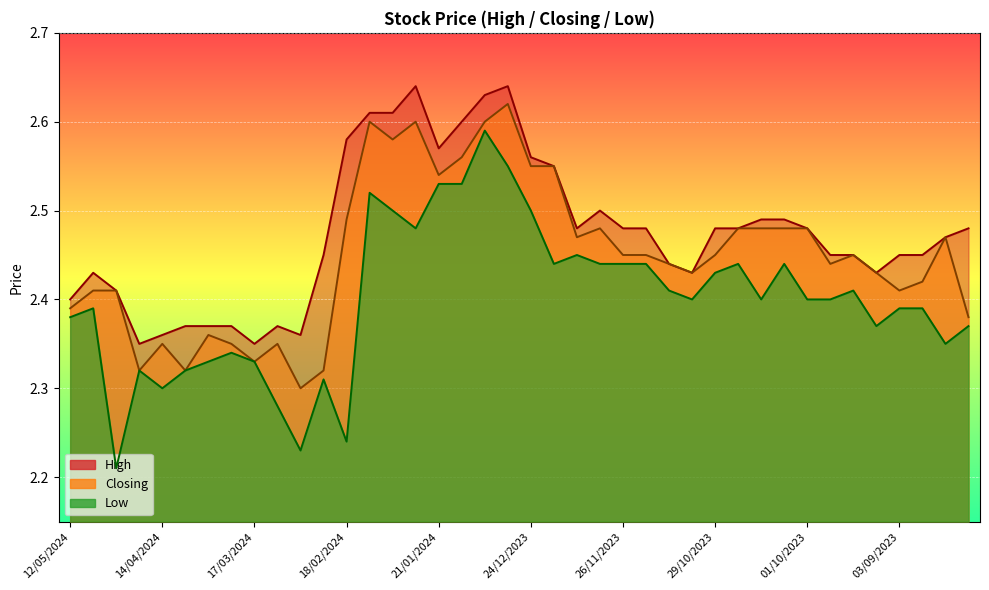

What is the difference between the maximum and minimum values in the High series?

0.3